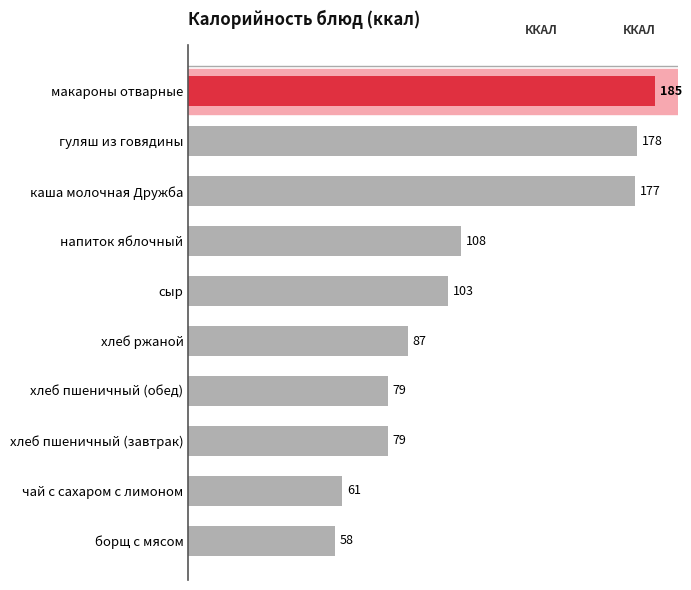

At which label is the value closest to 121?

напиток яблочный